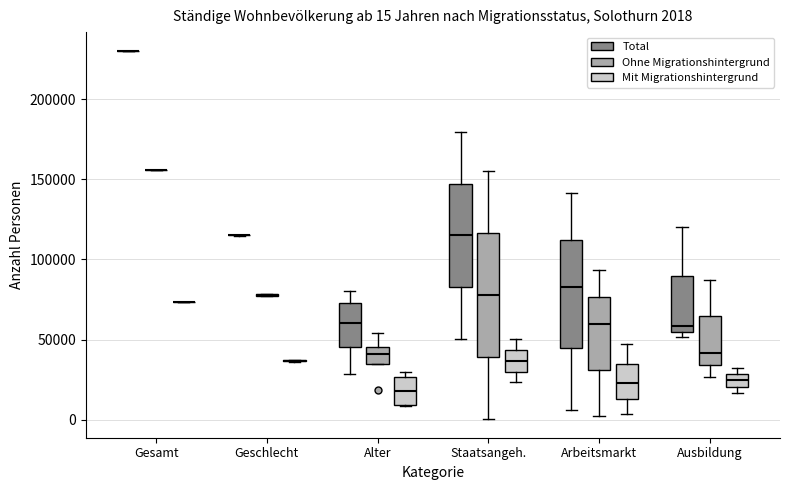

Which box is the tallest, from its lower edge to its upper edge?

Staatsangeh. (Ohne Migrationshintergrund)